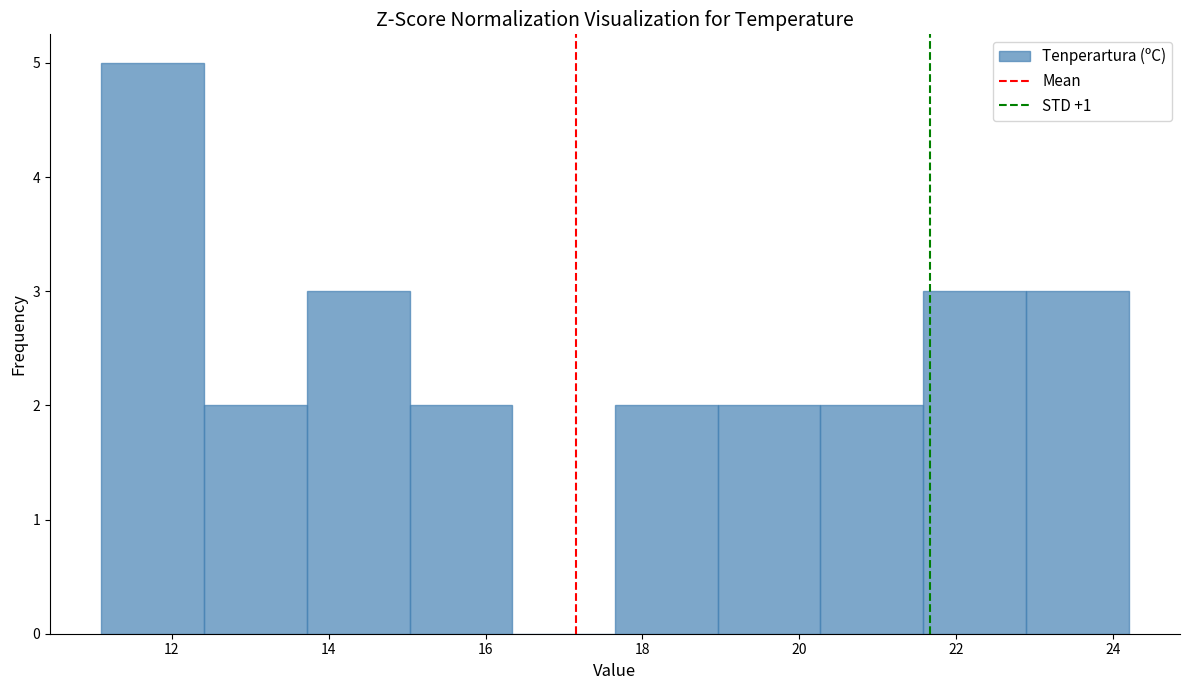

Reading left to right, list every bar in this chart as the range it spans on the x-axis followed by its height. Neither the bar edges nor the heights are printed on the chart, so give them approximately, as read against the axes.

11.2 to 12.4: 5
12.4 to 13.8: 2
13.8 to 15.0: 3
15.0 to 16.4: 2
16.4 to 17.6: 0
17.6 to 19.0: 2
19.0 to 20.2: 2
20.2 to 21.6: 2
21.6 to 22.8: 3
22.8 to 24.2: 3